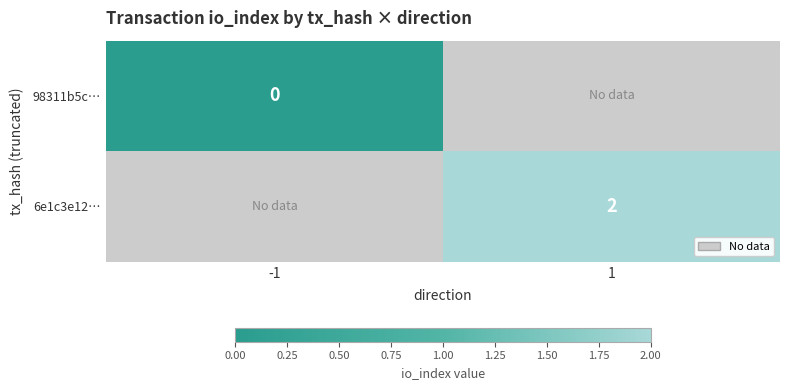

The 6e1c3e12… series shows 3 at 1. True or false?

False